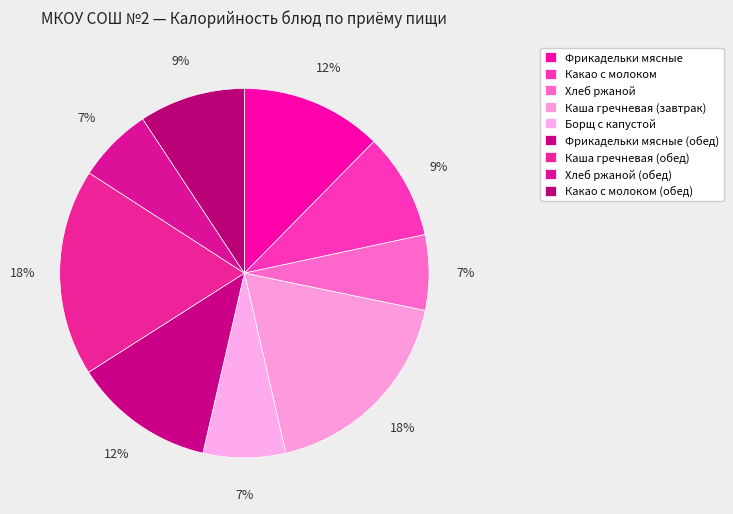

What is the largest slice in the pie chart?

Каша гречневая (завтрак)